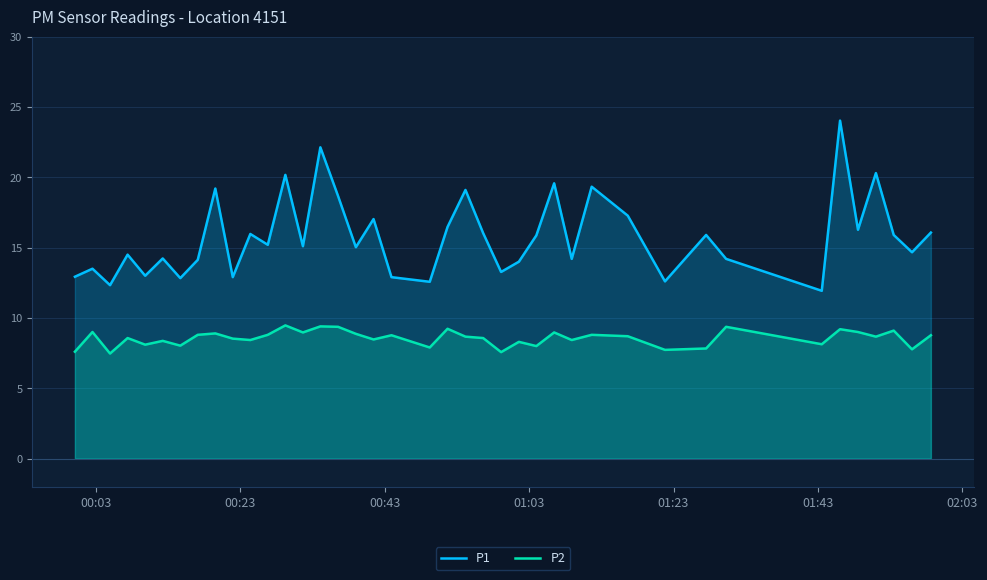

True or false: P1 and P2 cross at least once.

False